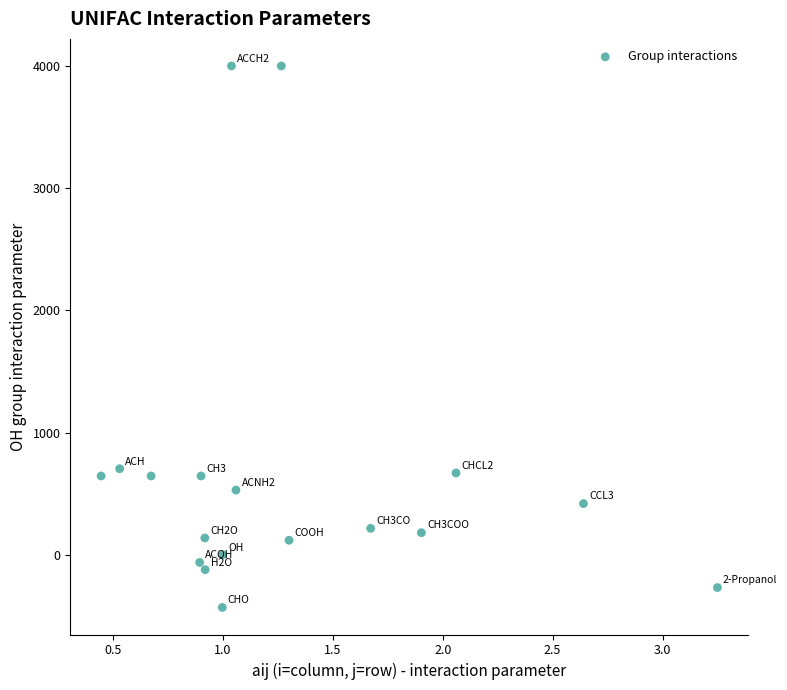

What is the range of Y values (max minus min)?

4431.3